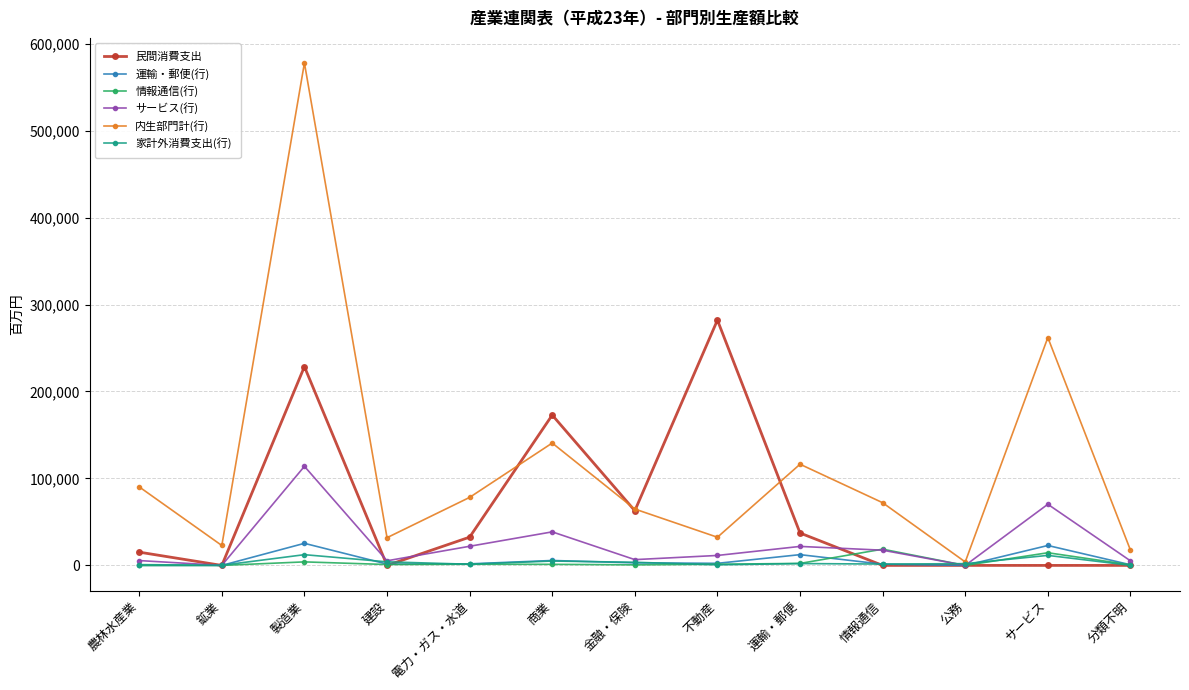

At how many categories does at least one series exceed 162915?

4